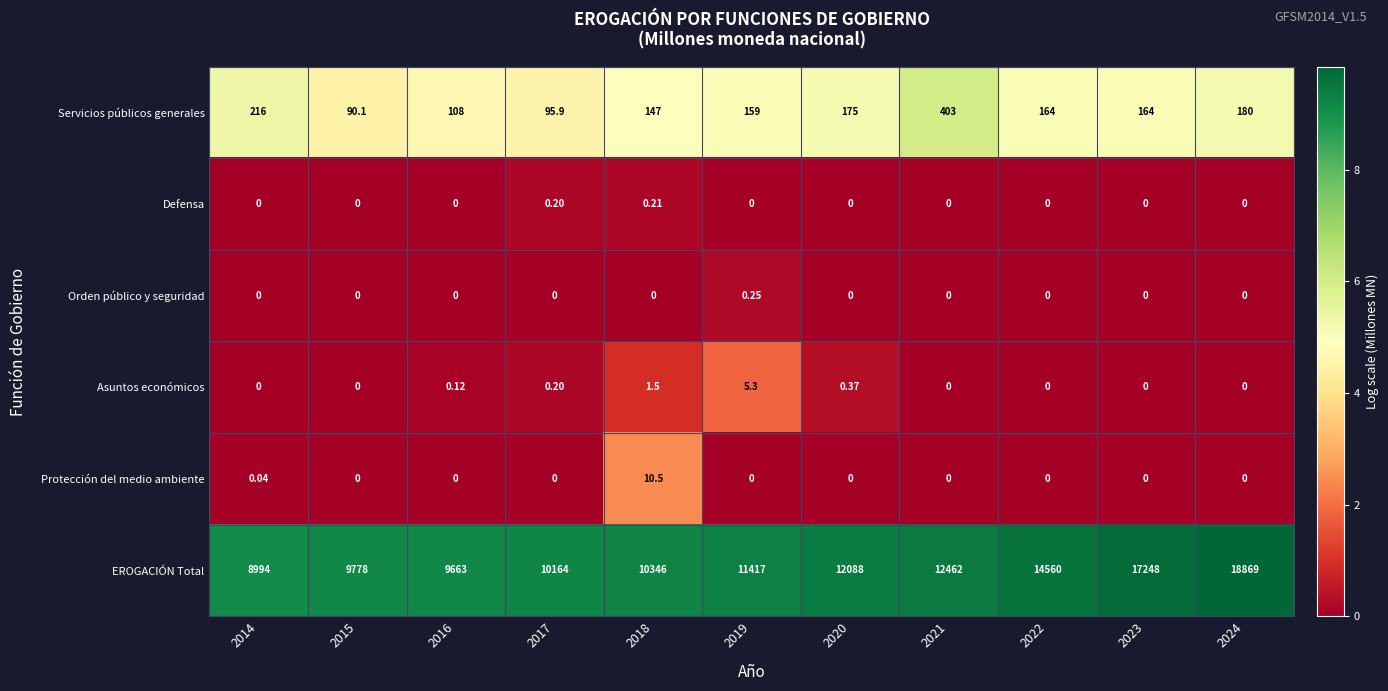

Which series has the largest range (max minus min)?

EROGACIÓN Total